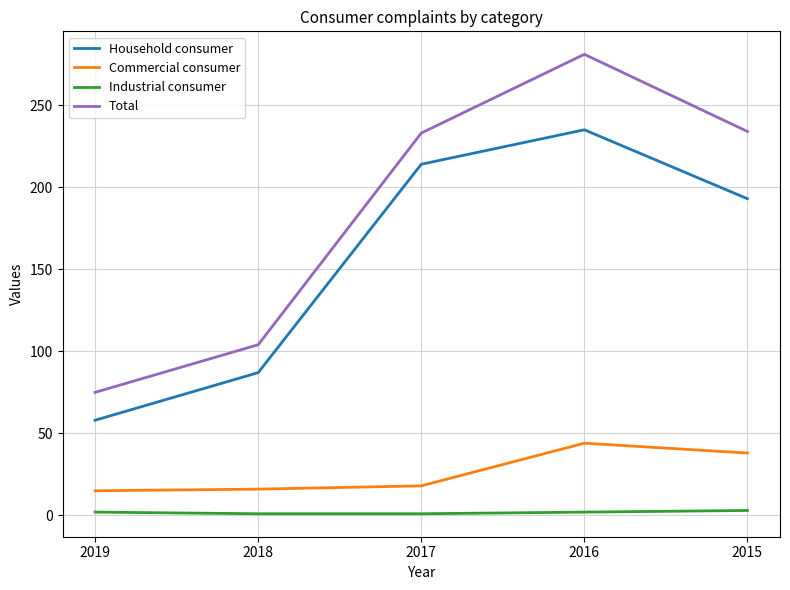

True or false: Commercial consumer and Industrial consumer cross at least once.

False